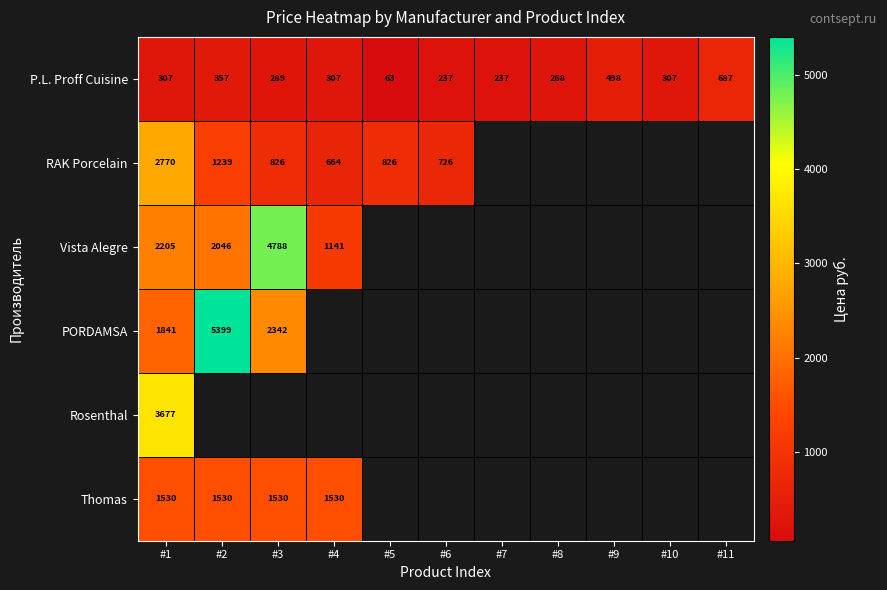

What is the difference between the Vista Alegre values at #2 and #3?

2742